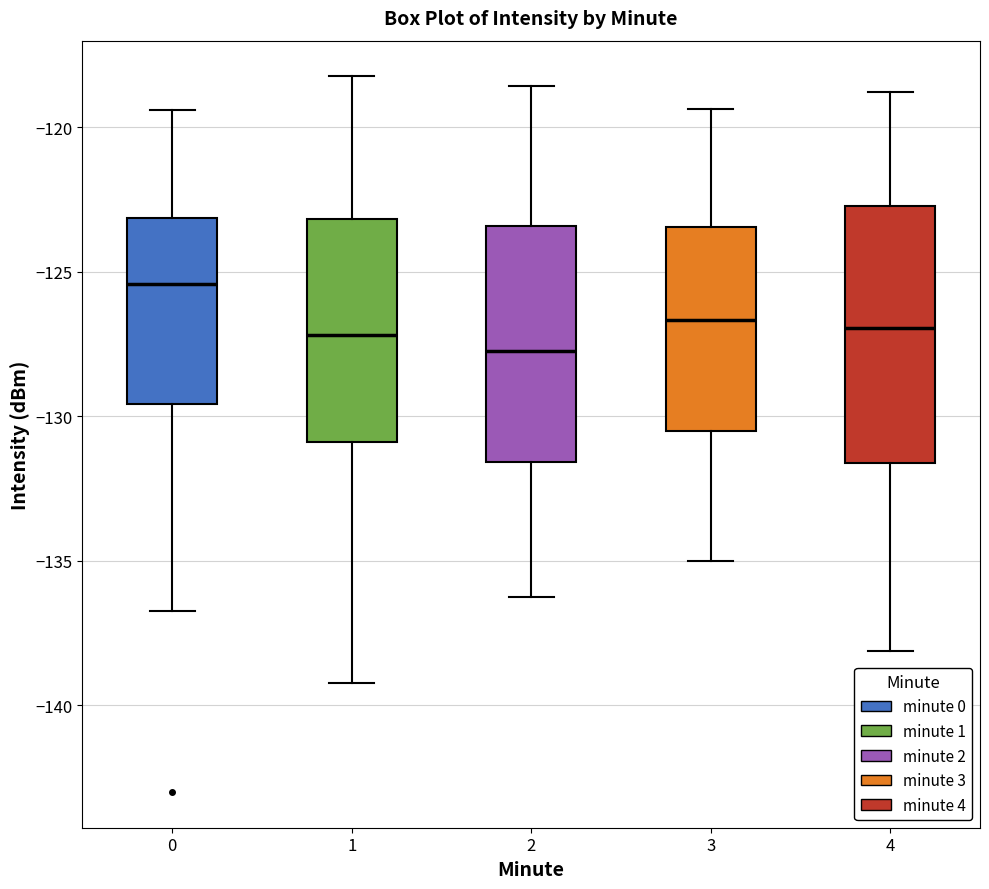

Which box has the lowest median line?

2